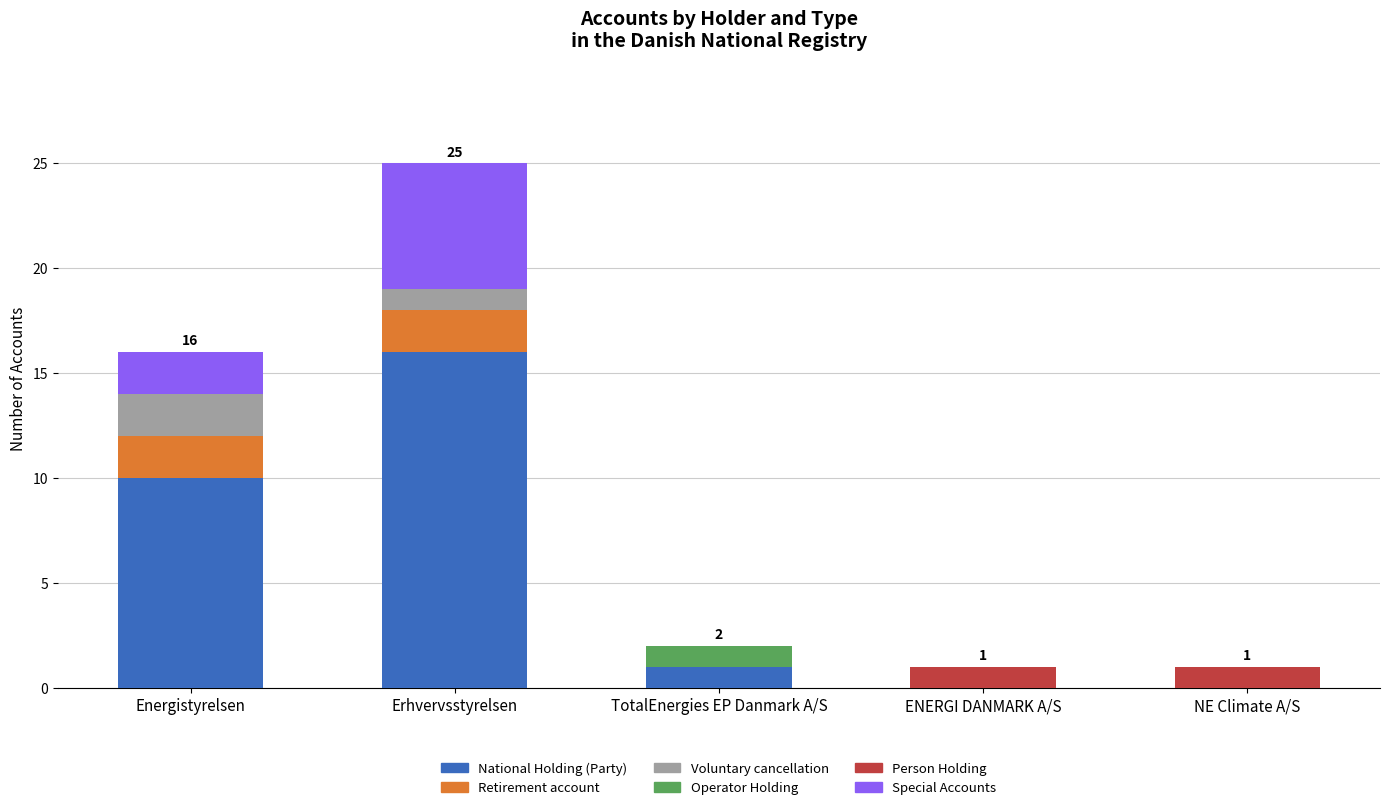

The value of National Holding (Party) at TotalEnergies EP Danmark A/S is 2. True or false?

False